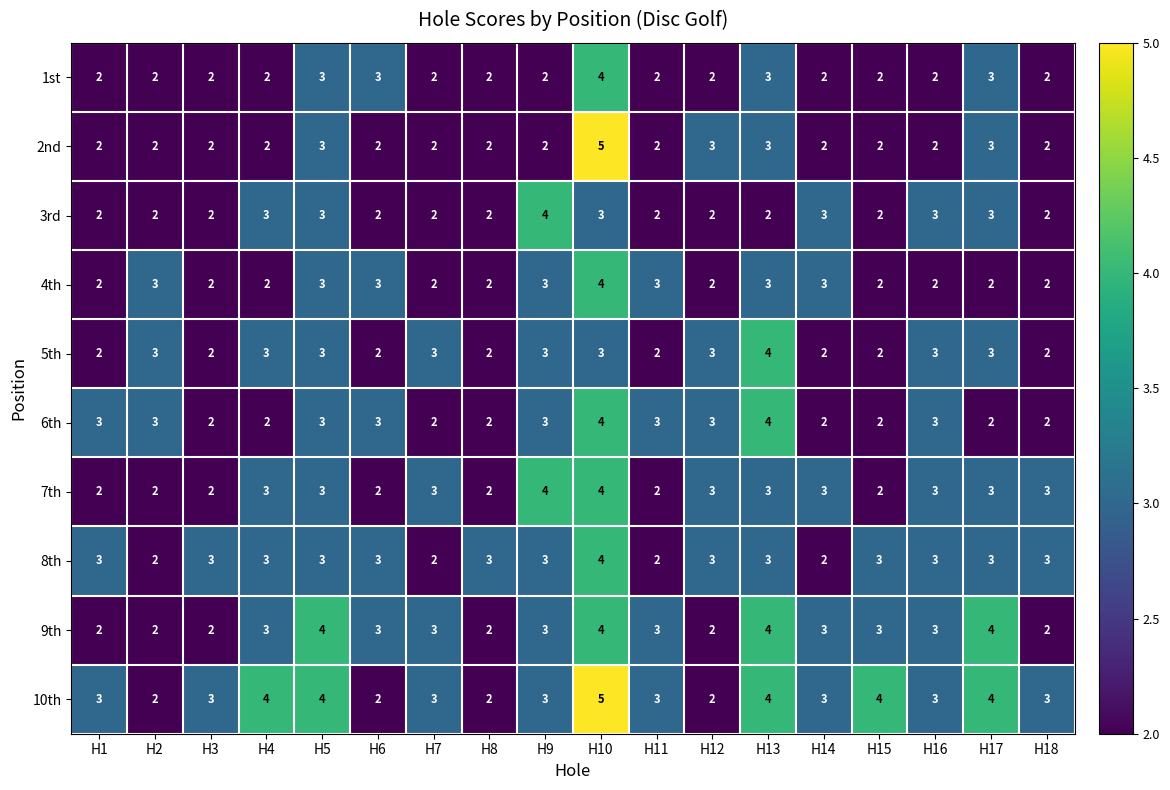

What is the average value of the 6th series?

3